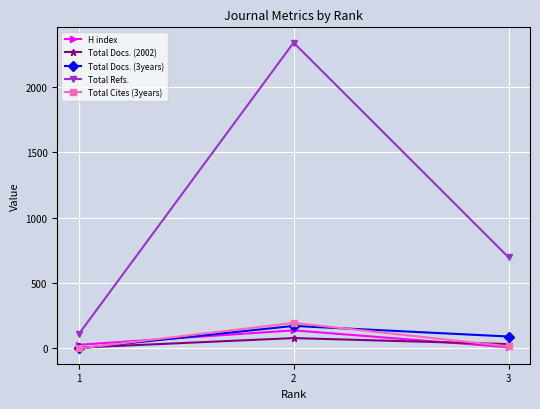

At which category is the sum across all series the highest?

2